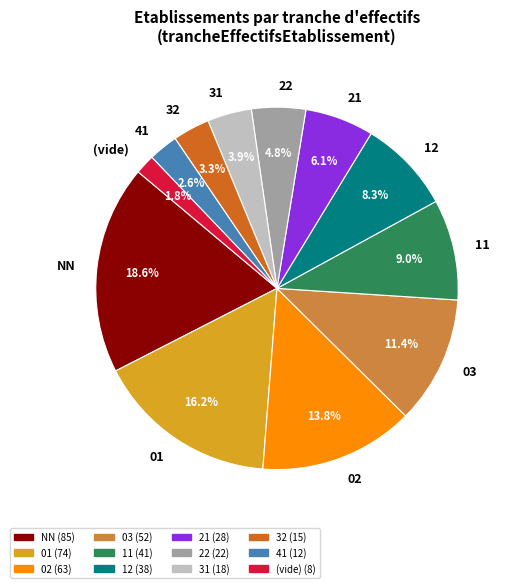

How many segments does this pie chart have?

12